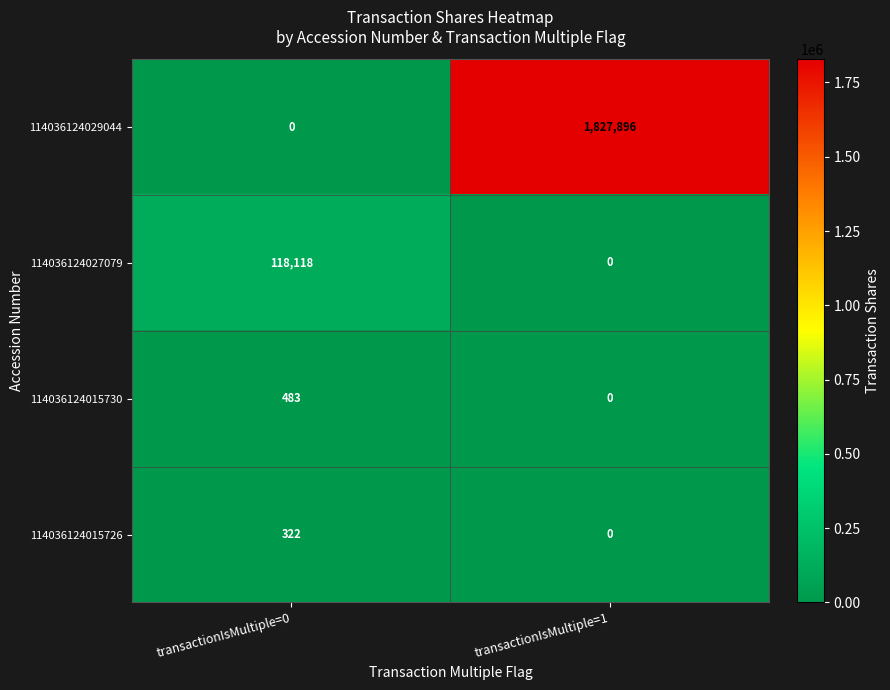

What is the highest value of the 114036124015730 series?

483